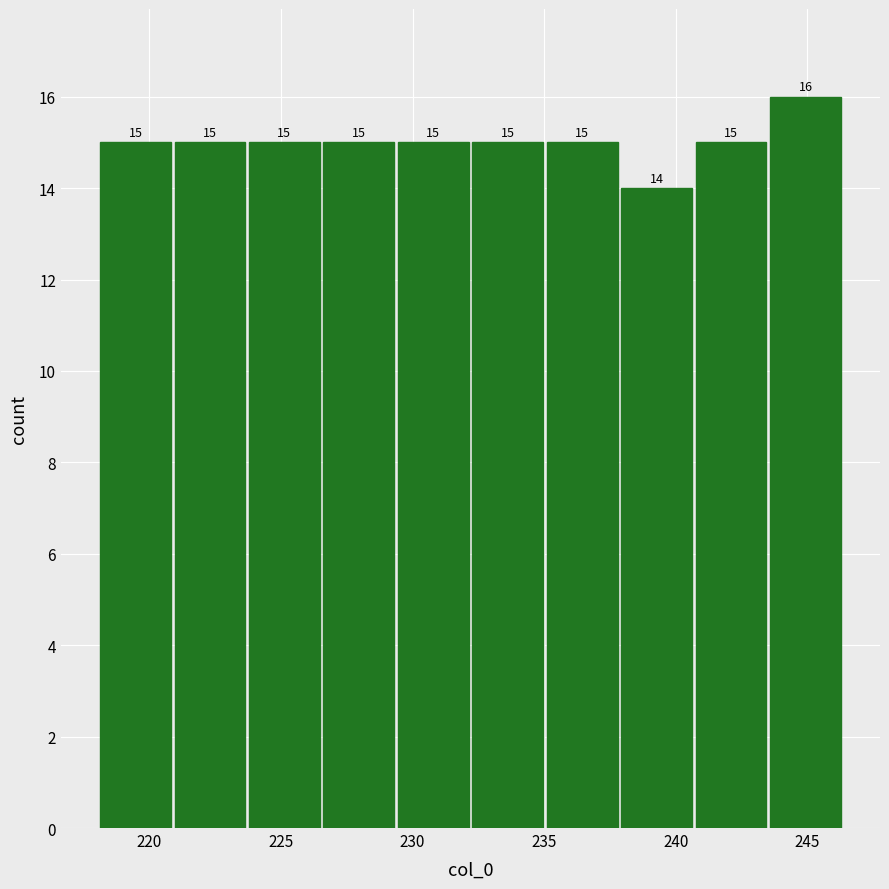

Reading left to right, list every bar in this chart as the range it spans on the x-axis followed by its height. The bar edges are not printed on the chart, so give them approximately, as read against the axis.

218.0 to 221.0: 15
221.0 to 223.5: 15
223.5 to 226.5: 15
226.5 to 229.5: 15
229.5 to 232.0: 15
232.0 to 235.0: 15
235.0 to 238.0: 15
238.0 to 240.5: 14
240.5 to 243.5: 15
243.5 to 246.5: 16